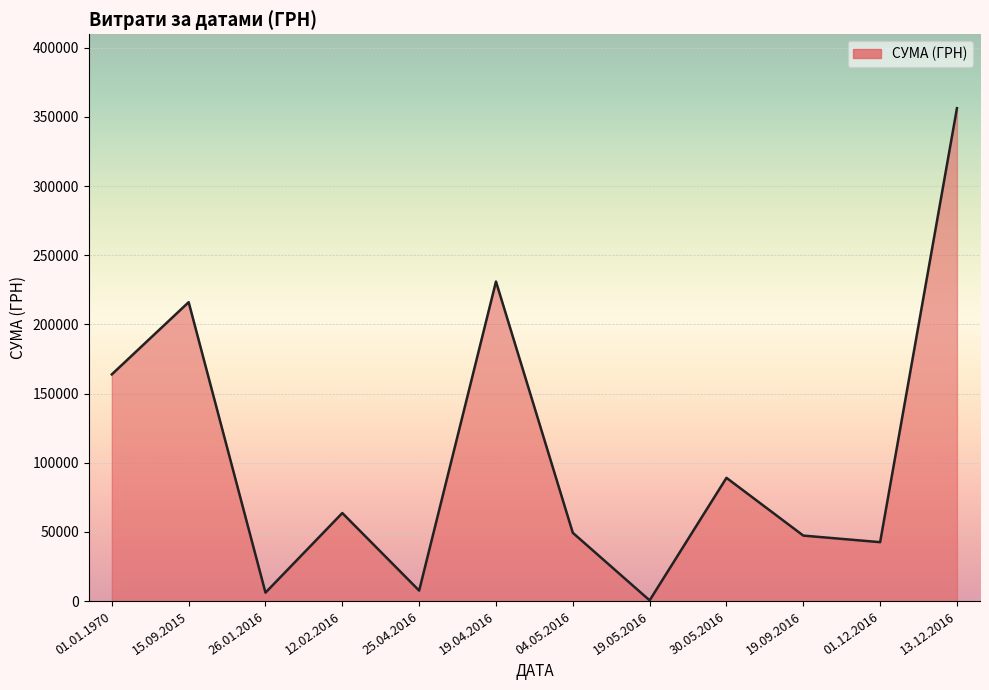

Approximately how many times larger is the value at 12.02.2016 compared to 01.12.2016?

1.5